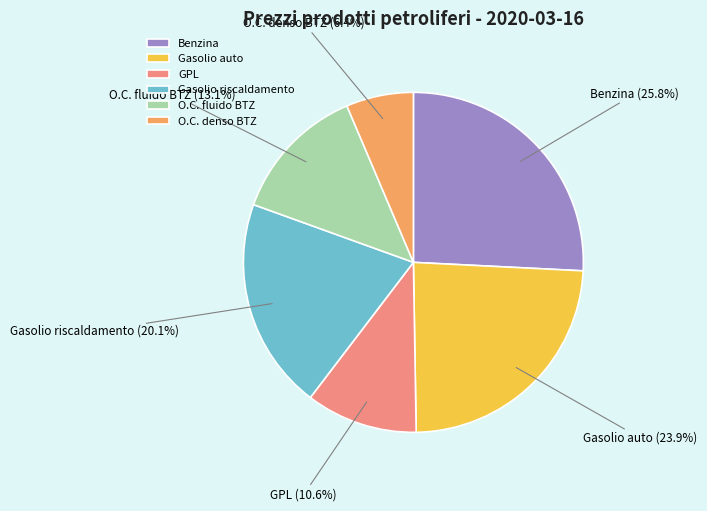

Which category has the smallest portion of the pie?

O.C. denso BTZ